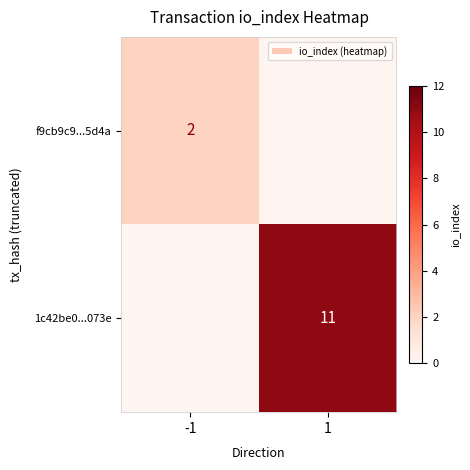

Is the value of f9cb9c9...5d4a at -1 greater than the value of 1c42be0...073e at 1?

No